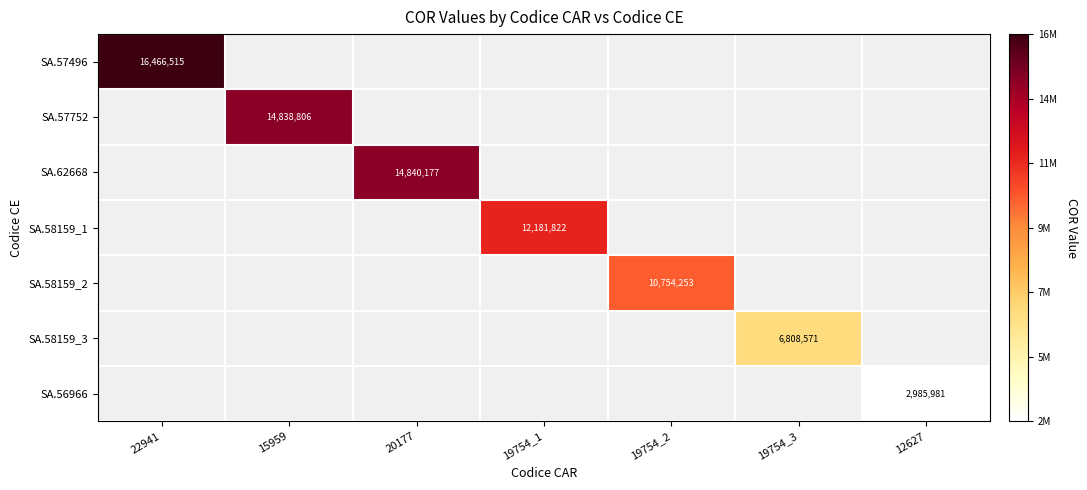

Rank the series by their maximum value, from lowest to highest.

SA.56966, SA.58159_3, SA.58159_2, SA.58159_1, SA.57752, SA.62668, SA.57496